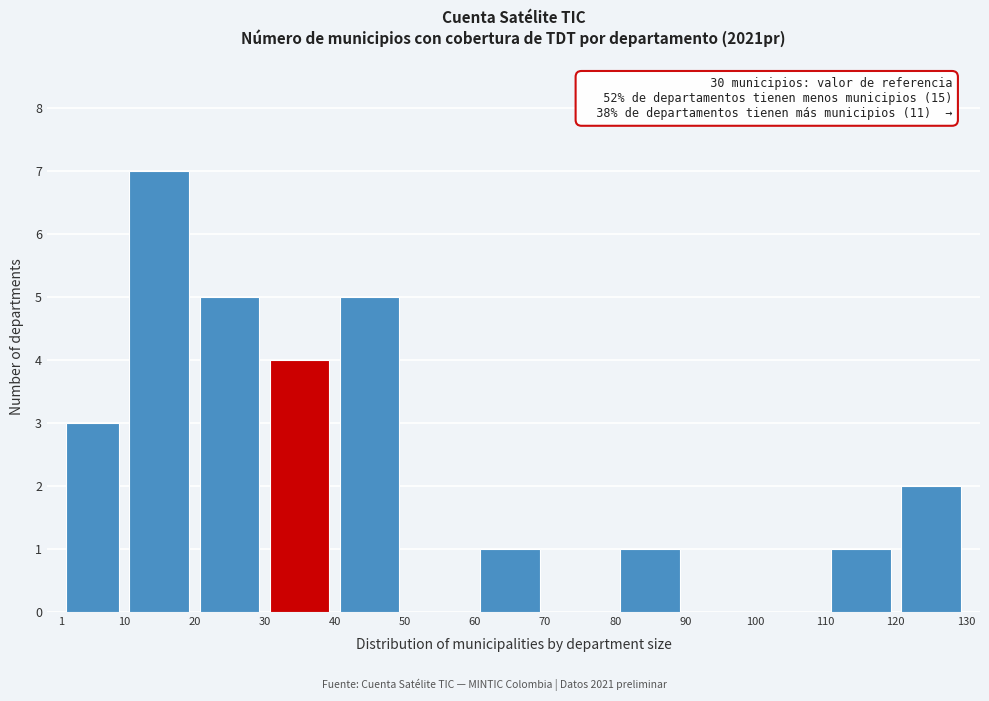

Which range on the x-axis has the tallest bar?

10 to 20